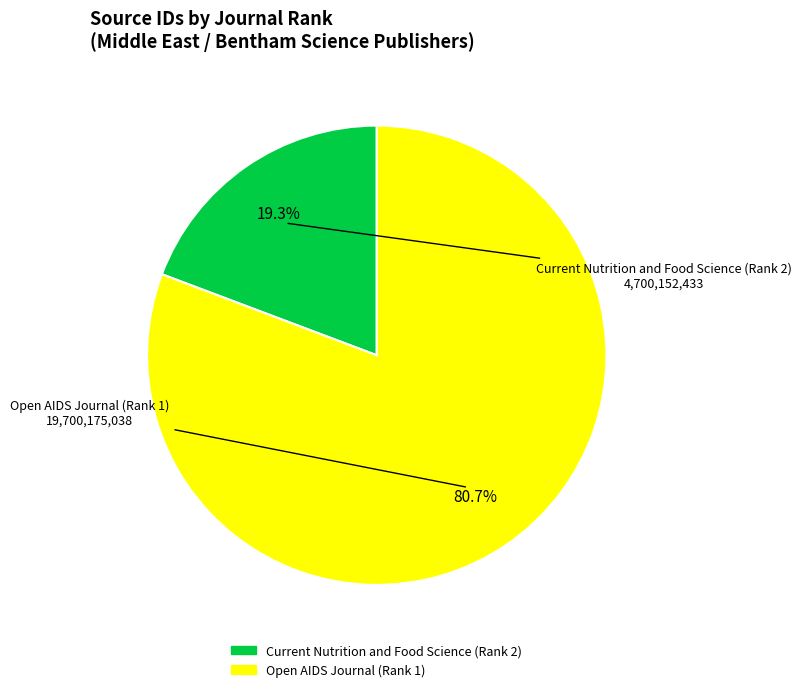

True or false: Current Nutrition and Food Science (Rank 2) accounts for 19% of the total.

True